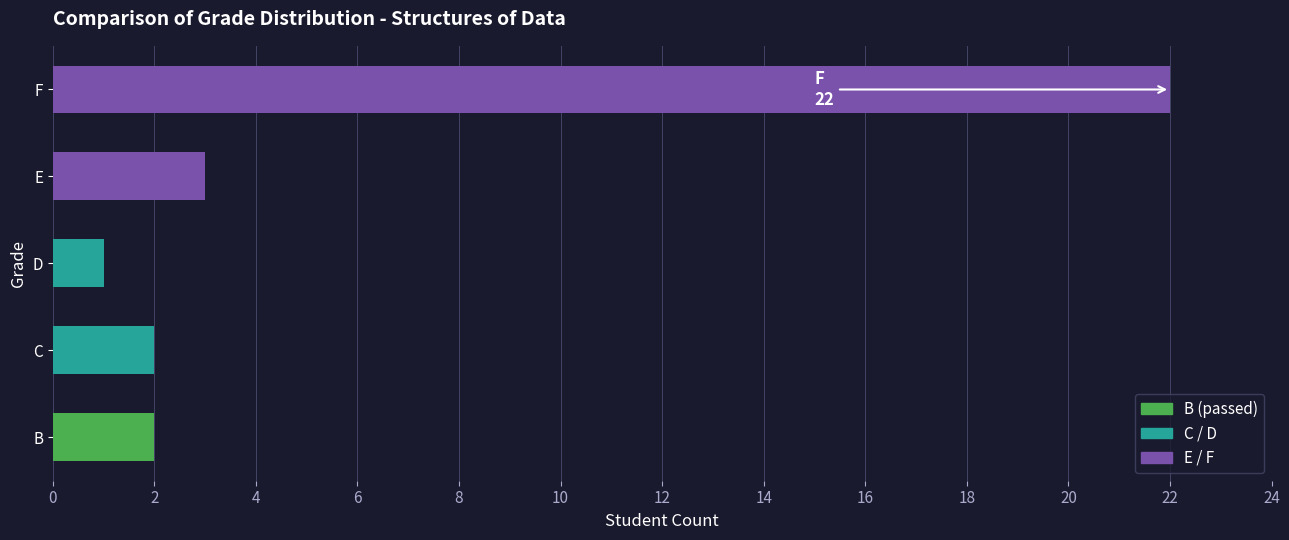

Where does the data first go above 2?

F